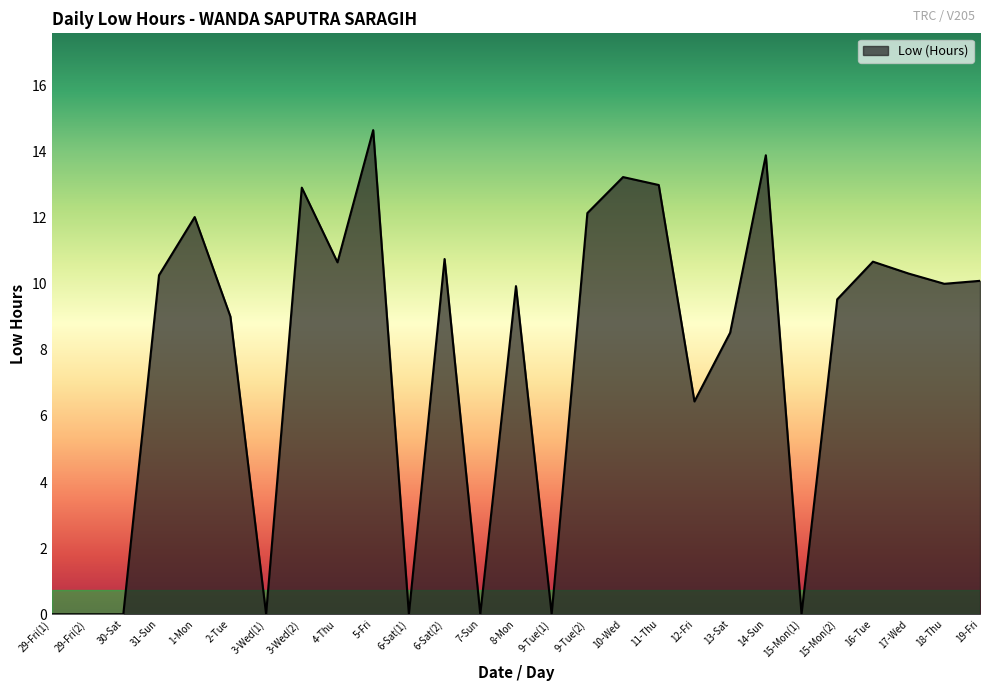

What position from the right is 3-Wed(2)?

20